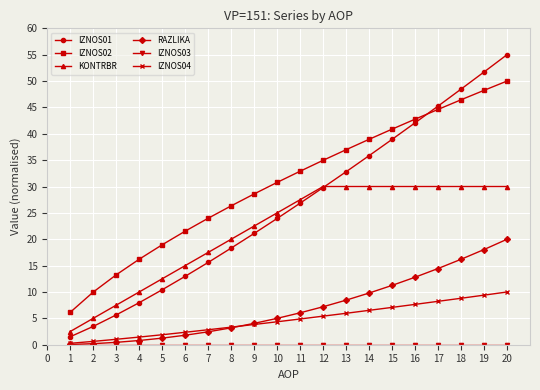

True or false: IZNOS02 has more than 1 points higher than both neighbors.

False